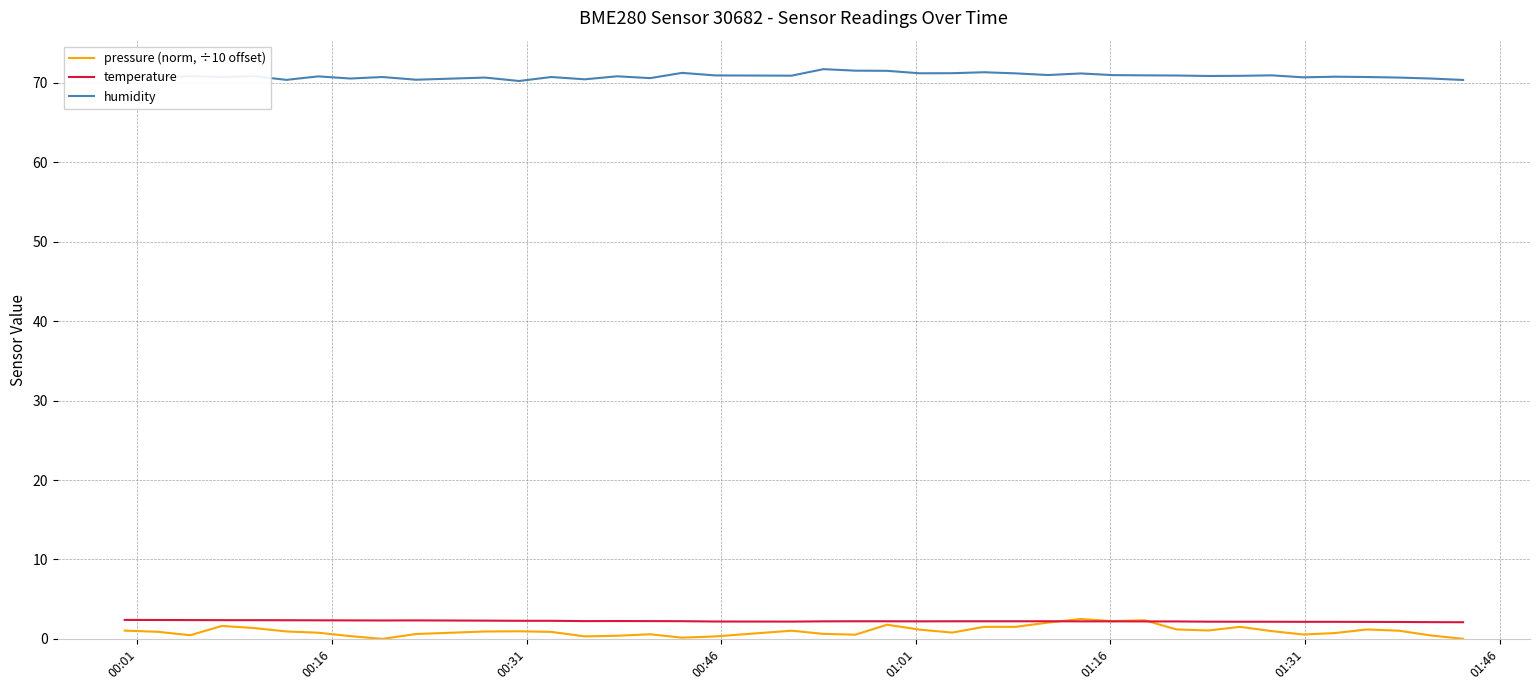

Count the number of data series in this chart.

3